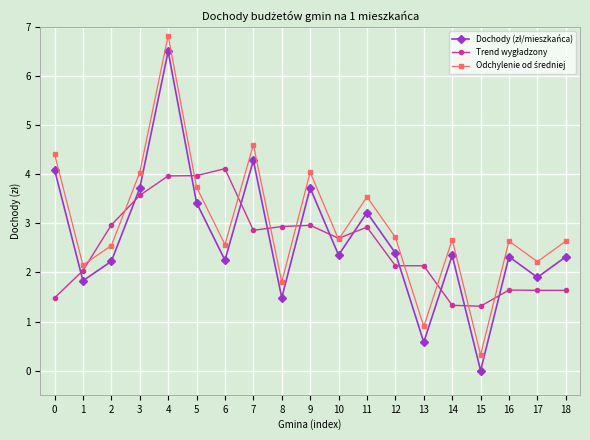

Which category has the highest value across all series?

4